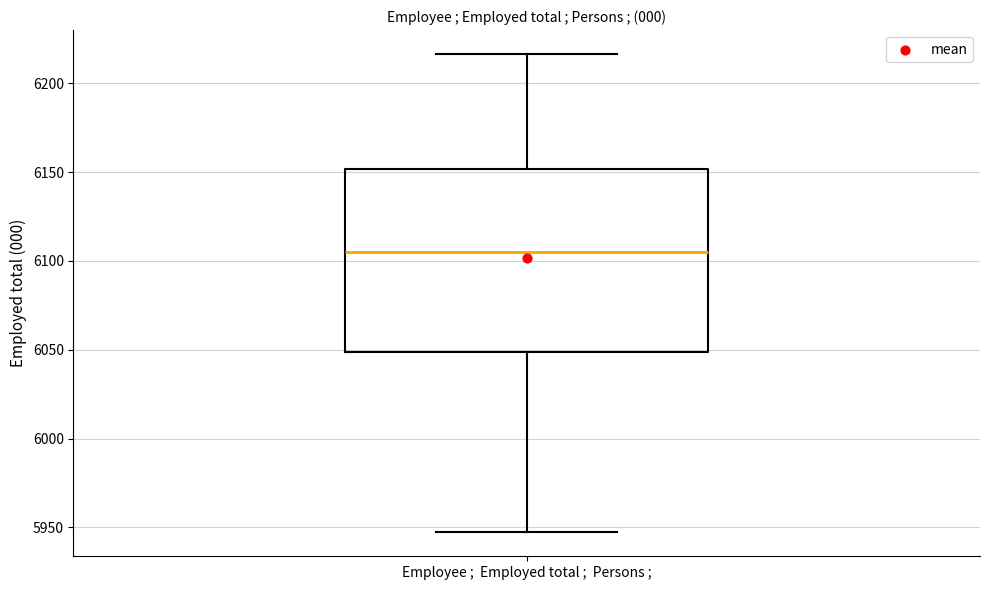

Where is the upper edge of the box for Employee ; Employed total ; Persons ; on the y-axis? The values are not printed on the chart, so give them approximately, as read against the axis.

6150